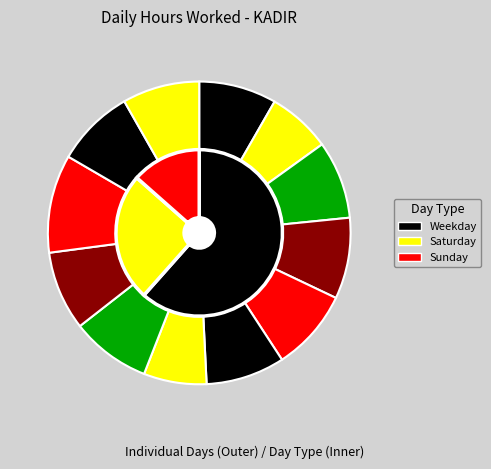

How many segments does this pie chart have?

12